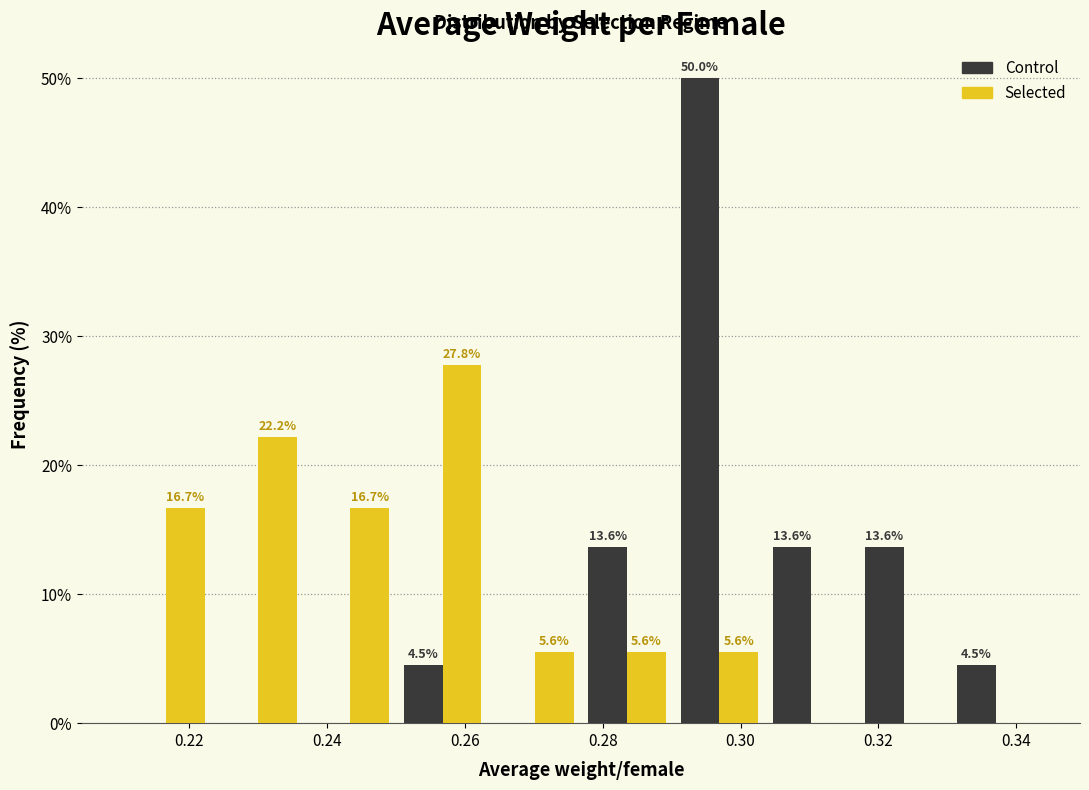

In the Selected series, which range on the x-axis has the tallest bar?

0.250 to 0.264